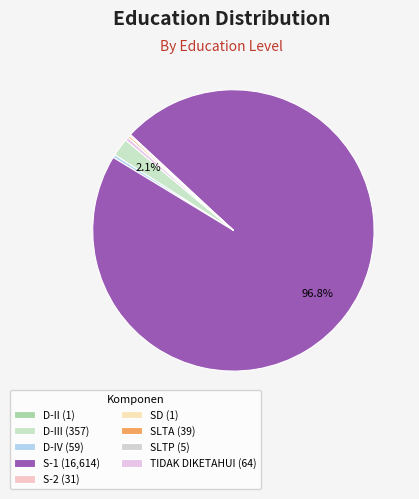

To the nearest percent, what is the difference between the largest and smallest slice percentages?

97%